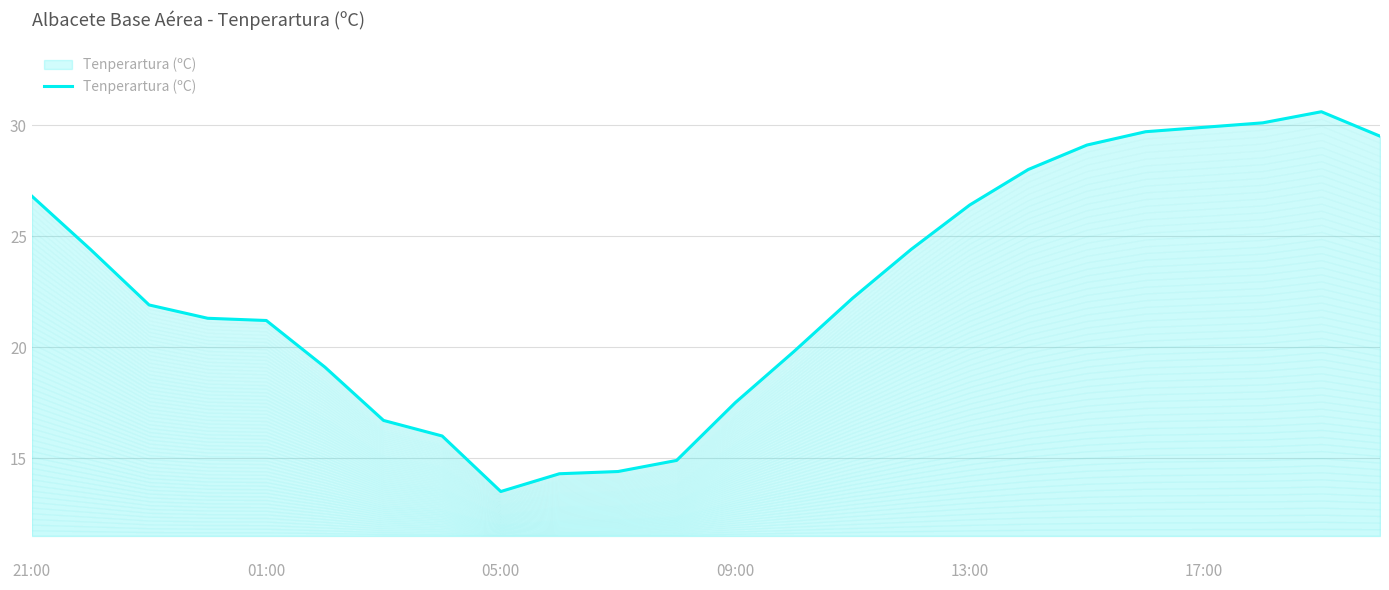

What is the average value?

22.6